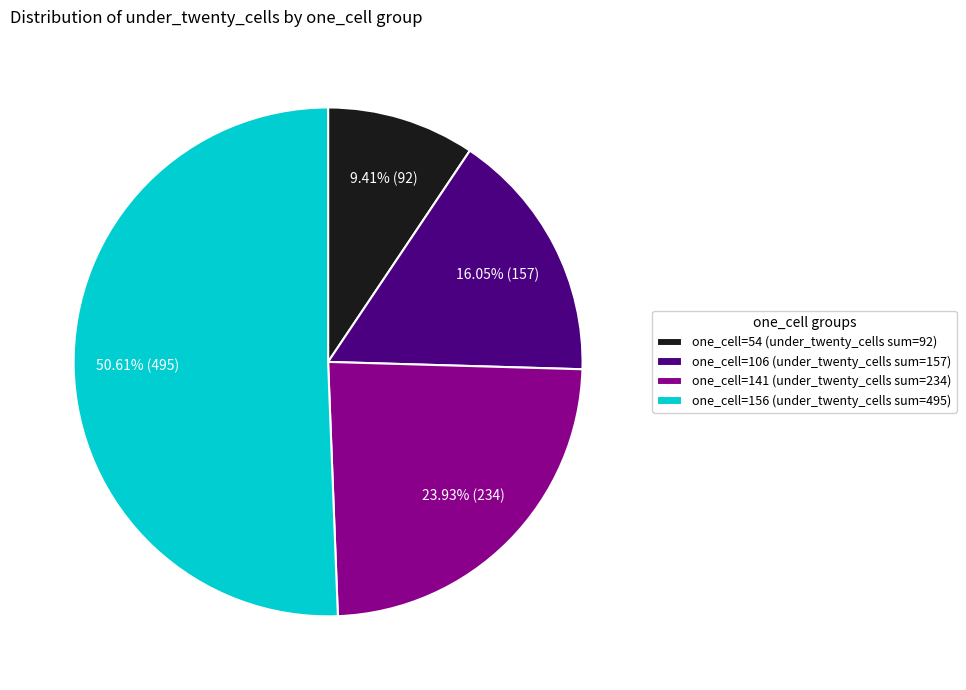

Approximately how many times larger is the value at one_cell=141 (under_twenty_cells sum=234) compared to one_cell=106 (under_twenty_cells sum=157)?

1.5